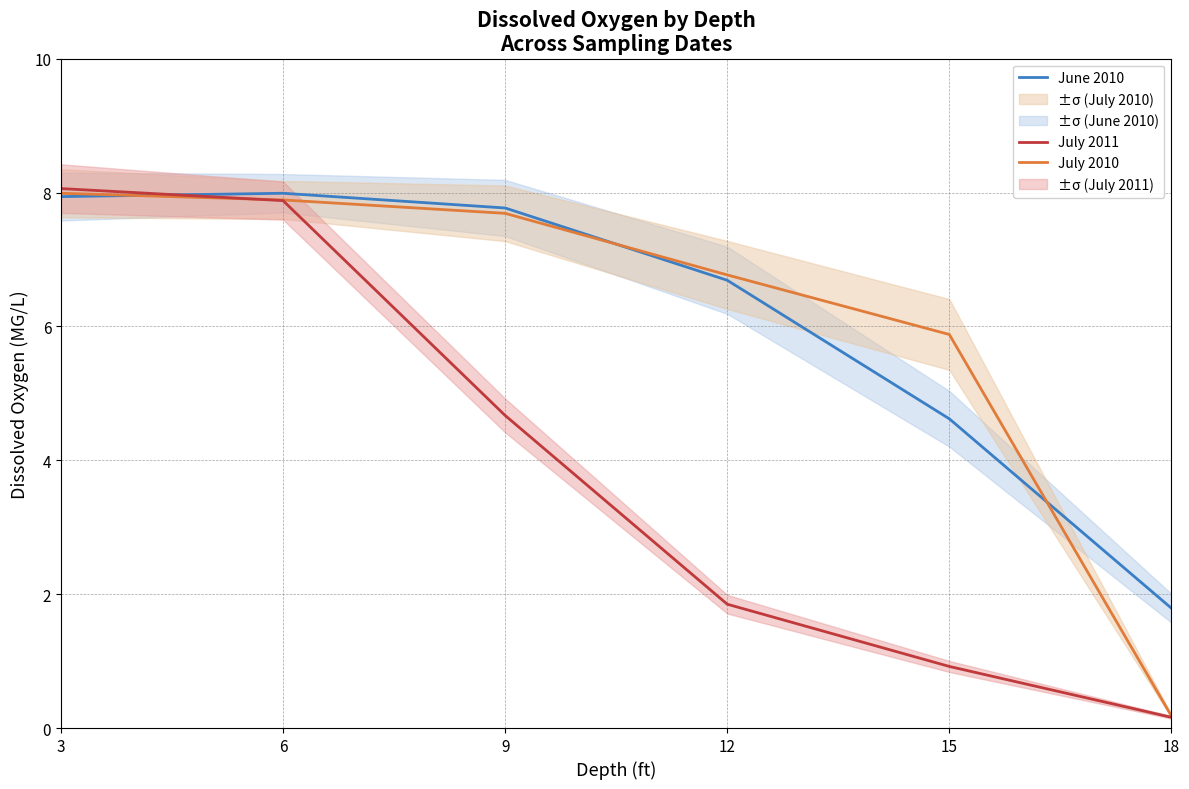

Reading right to left, list all the values displayed in this chart.

June 2010: 18=1.8	15=4.6	12=6.7	9=7.8	6=8.0	3=7.9
July 2010: 18=0.2	15=5.9	12=6.8	9=7.7	6=7.9	3=8.0
July 2011: 18=0.2	15=0.9	12=1.9	9=4.7	6=7.9	3=8.1